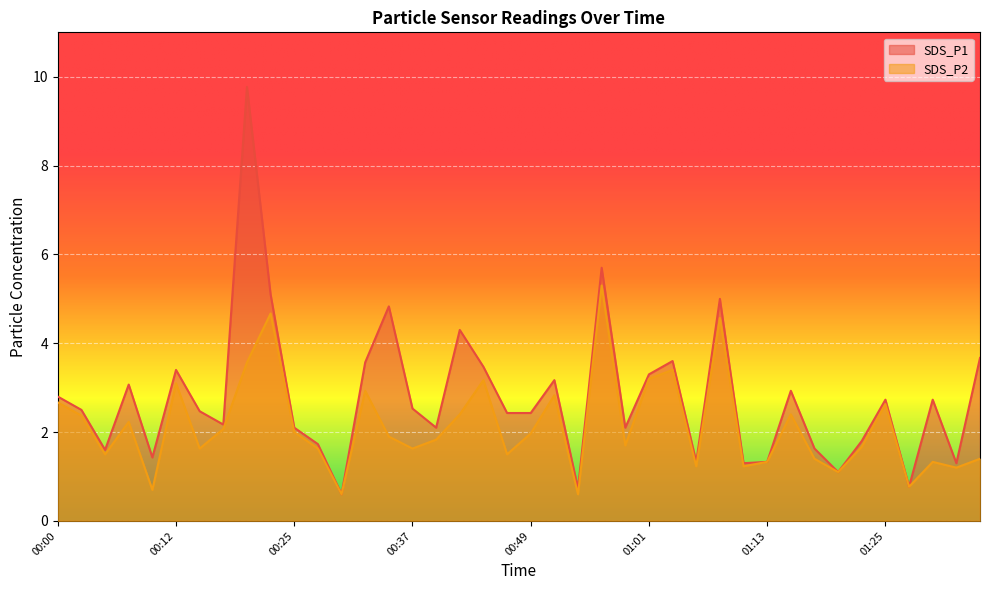

Count the number of categories in the chart.

40